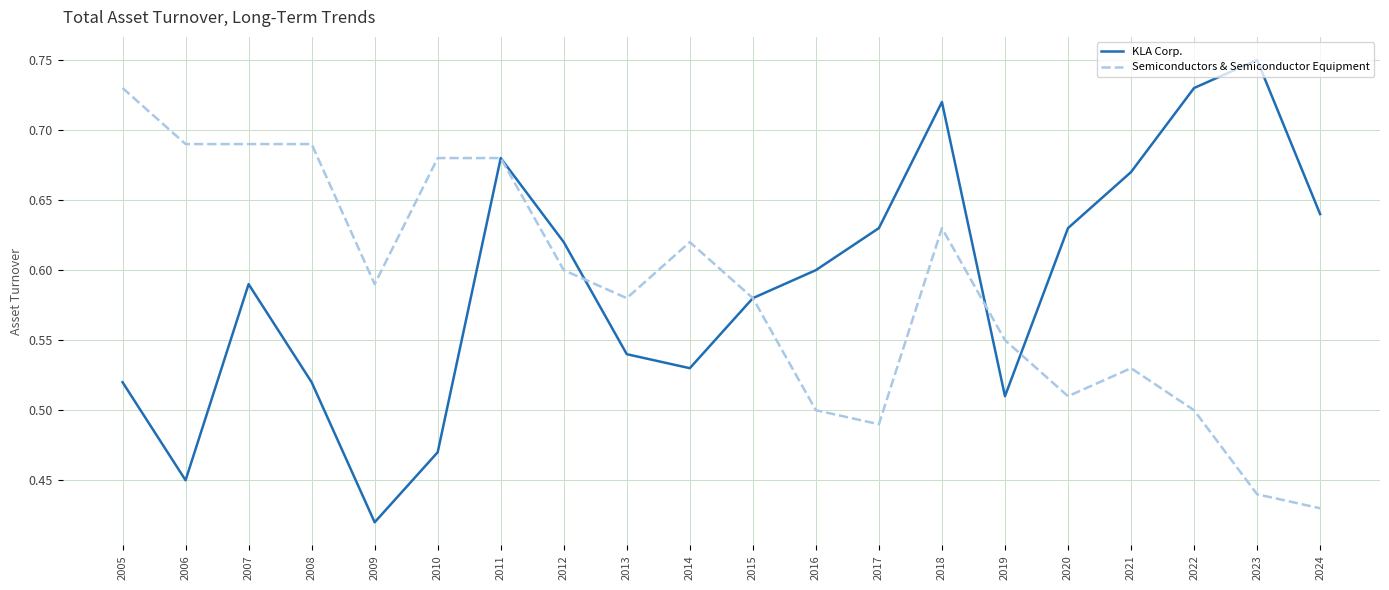

What is the total value across all series at 2021?

1.2